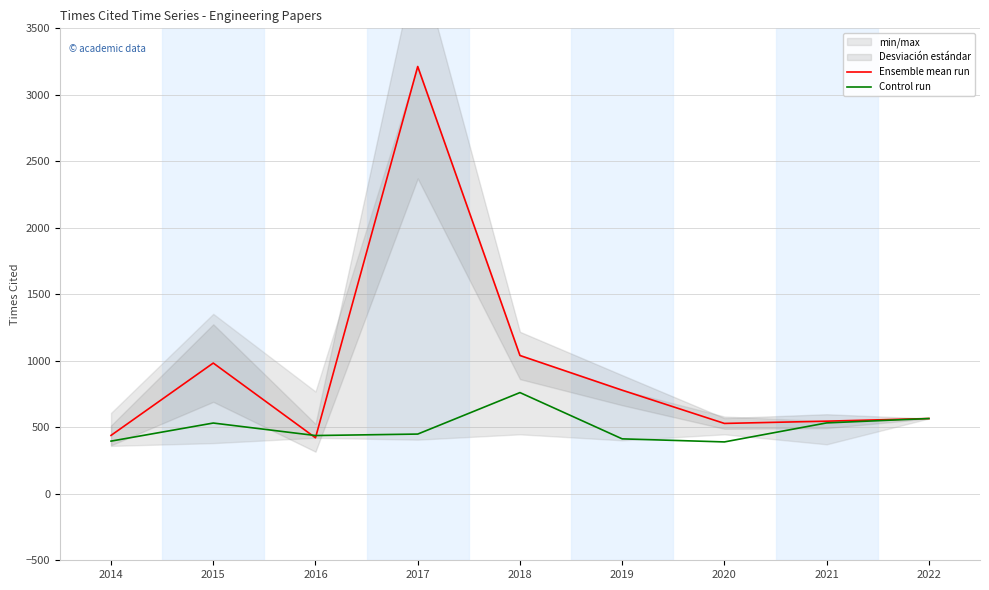

List the series in order of their peak value, highest first.

Ensemble mean run, Control run